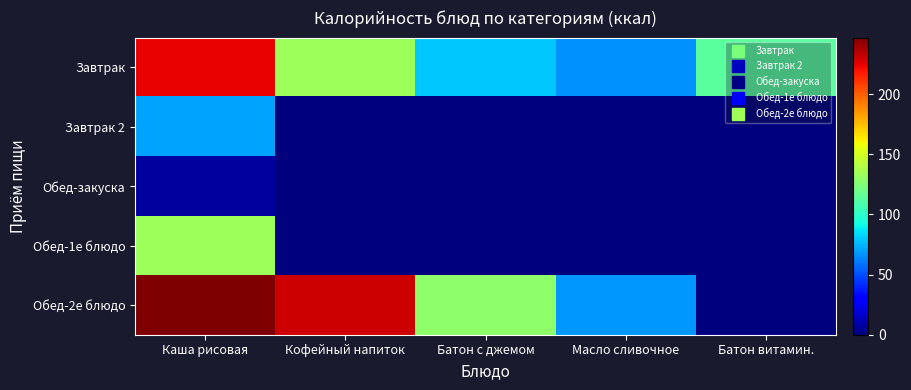

Reading left to right, list all the values displayed in this chart.

Завтрак: Каша рисовая=224.0	Кофейный напиток=134.0	Батон с джемом=80.0	Масло сливочное=66.0	Батон витамин.=113.3
Завтрак 2: Каша рисовая=71.0	Кофейный напиток=0.0	Батон с джемом=0.0	Масло сливочное=0.0	Батон витамин.=0.0
Обед-закуска: Каша рисовая=7.7	Кофейный напиток=0.0	Батон с джемом=0.0	Масло сливочное=0.0	Батон витамин.=0.0
Обед-1е блюдо: Каша рисовая=134.0	Кофейный напиток=0.0	Батон с джемом=0.0	Масло сливочное=0.0	Батон витамин.=0.0
Обед-2е блюдо: Каша рисовая=247.0	Кофейный напиток=230.0	Батон с джемом=129.0	Масло сливочное=68.0	Батон витамин.=0.0